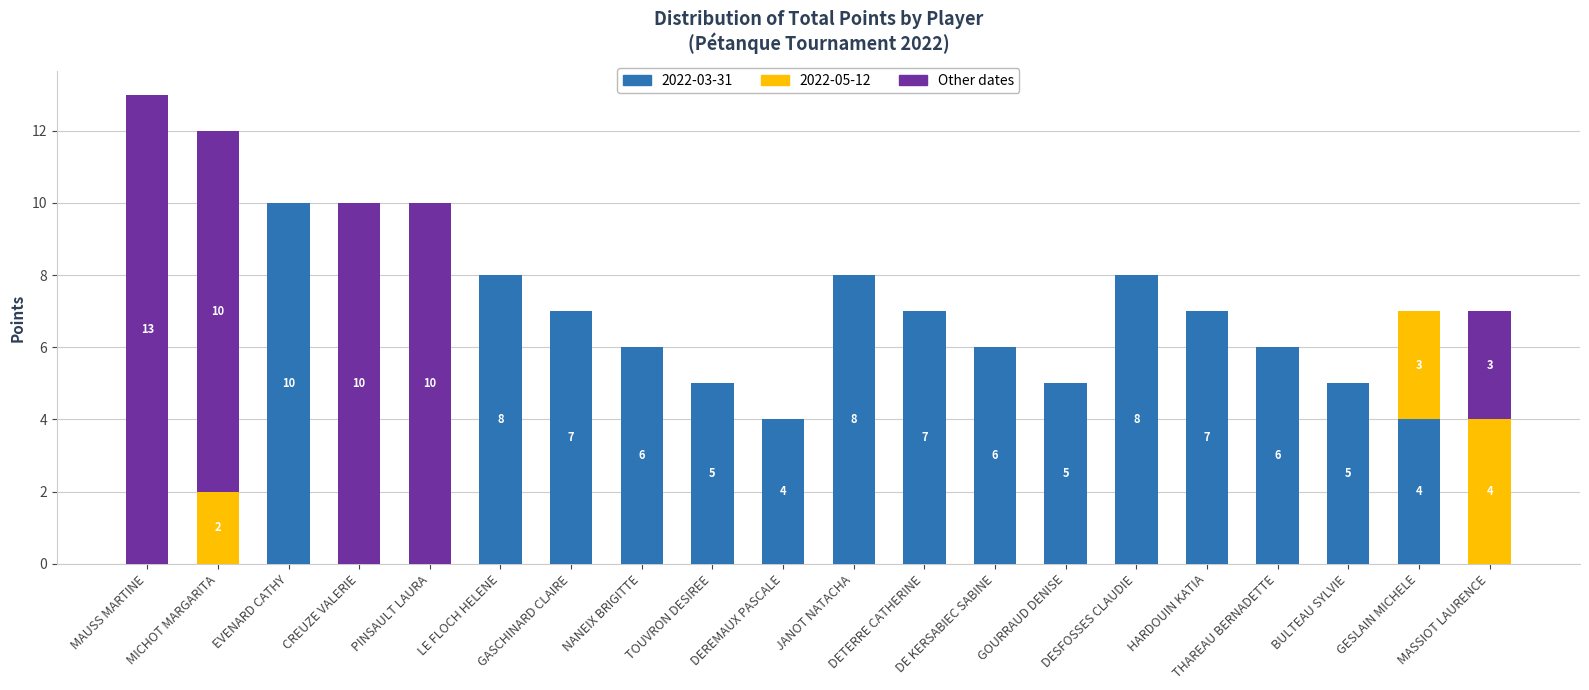

At which category is the sum across all series the highest?

MAUSS MARTINE